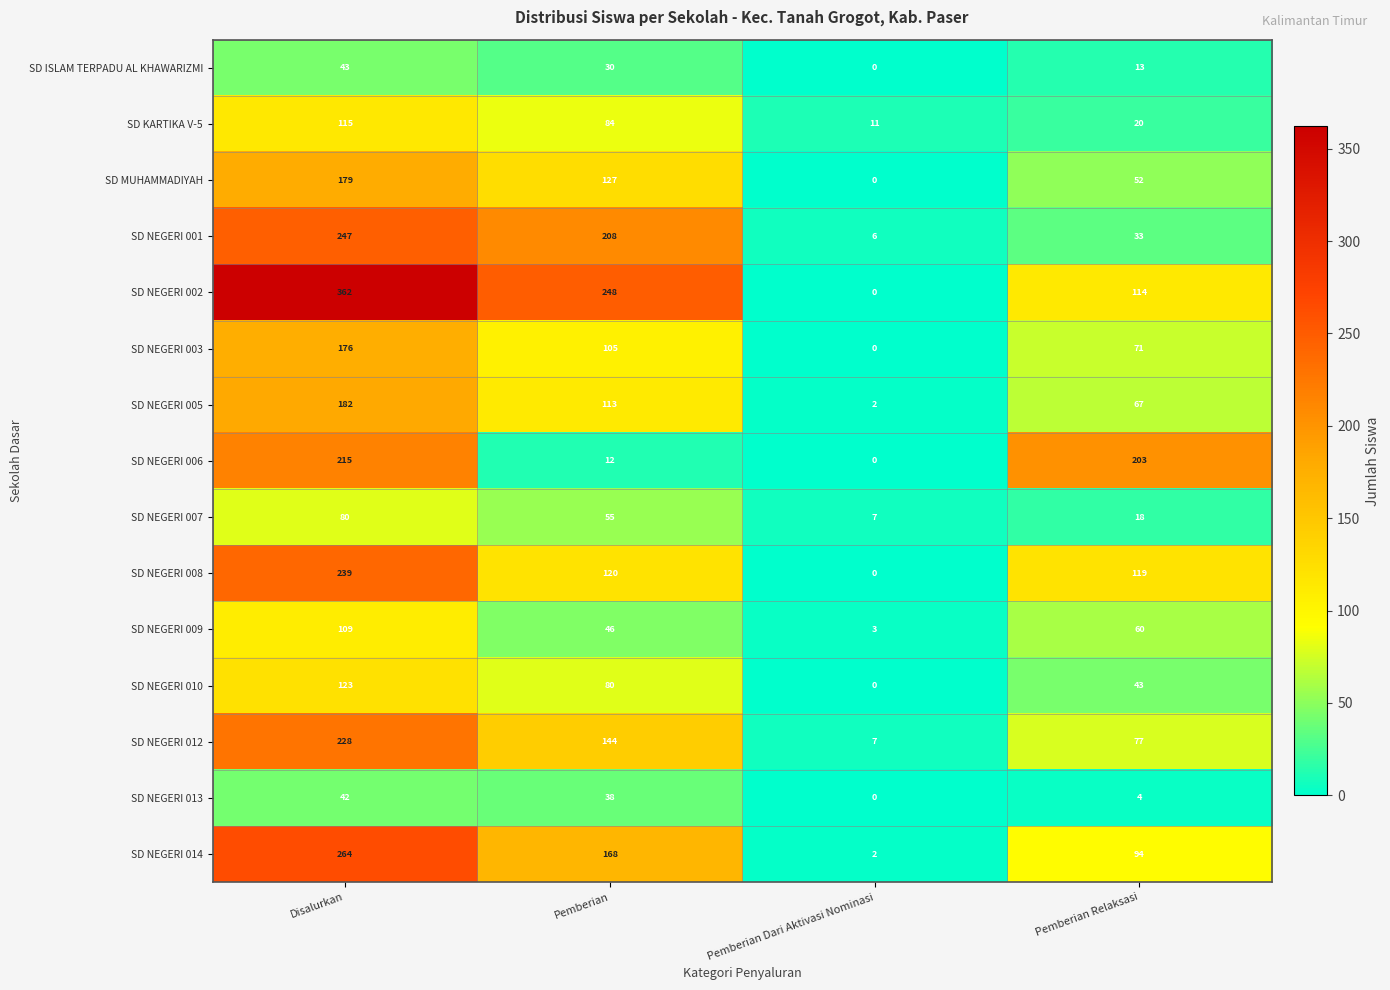

Is it true that SD NEGERI 006 equals 215 at Disalurkan?

True